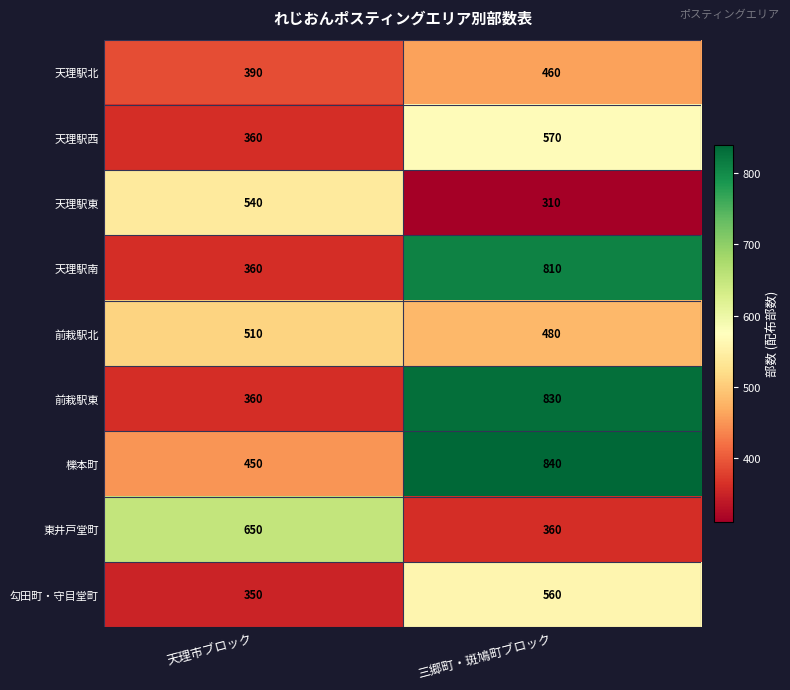

Reading right to left, transcribe all the data shown in this chart.

天理駅北: 三郷町・斑鳩町ブロック=460	天理市ブロック=390
天理駅西: 三郷町・斑鳩町ブロック=570	天理市ブロック=360
天理駅東: 三郷町・斑鳩町ブロック=310	天理市ブロック=540
天理駅南: 三郷町・斑鳩町ブロック=810	天理市ブロック=360
前栽駅北: 三郷町・斑鳩町ブロック=480	天理市ブロック=510
前栽駅東: 三郷町・斑鳩町ブロック=830	天理市ブロック=360
櫟本町: 三郷町・斑鳩町ブロック=840	天理市ブロック=450
東井戸堂町: 三郷町・斑鳩町ブロック=360	天理市ブロック=650
勾田町・守目堂町: 三郷町・斑鳩町ブロック=560	天理市ブロック=350